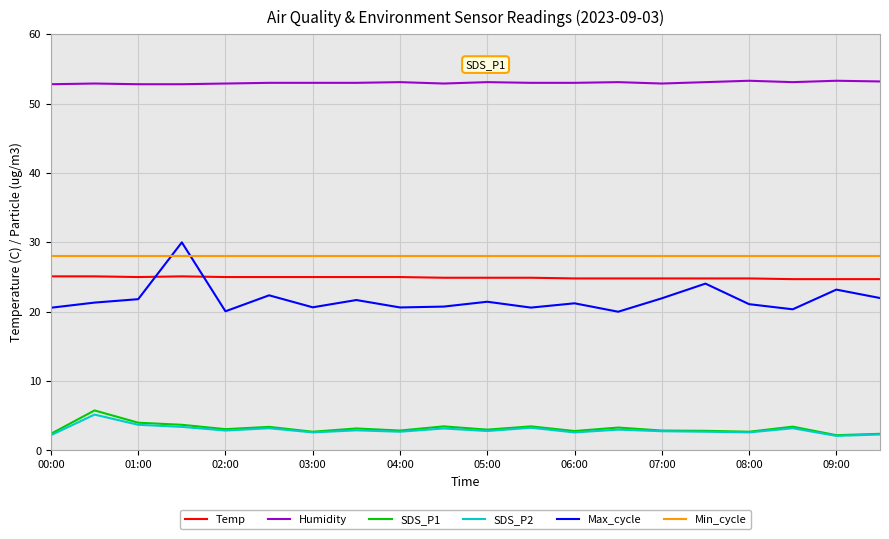

What is the maximum value shown in the chart?

53.3